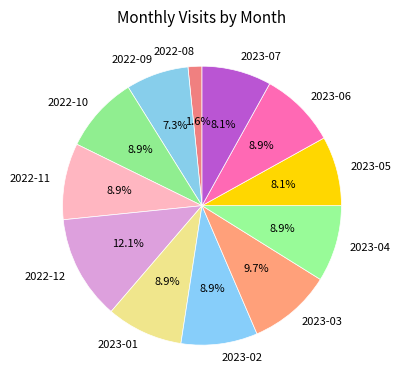

To the nearest percent, what percentage of the pie is 2022-10?

9%